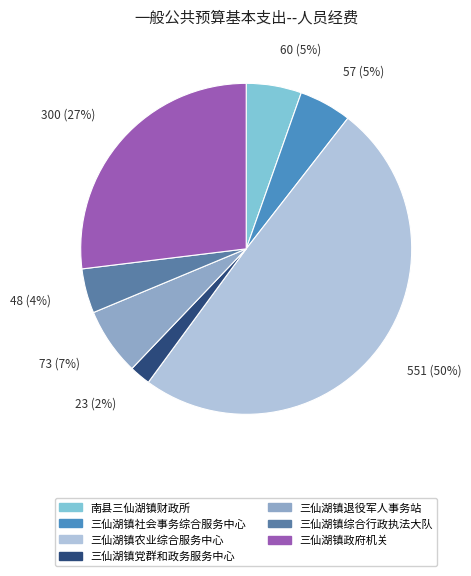

How many segments does this pie chart have?

7